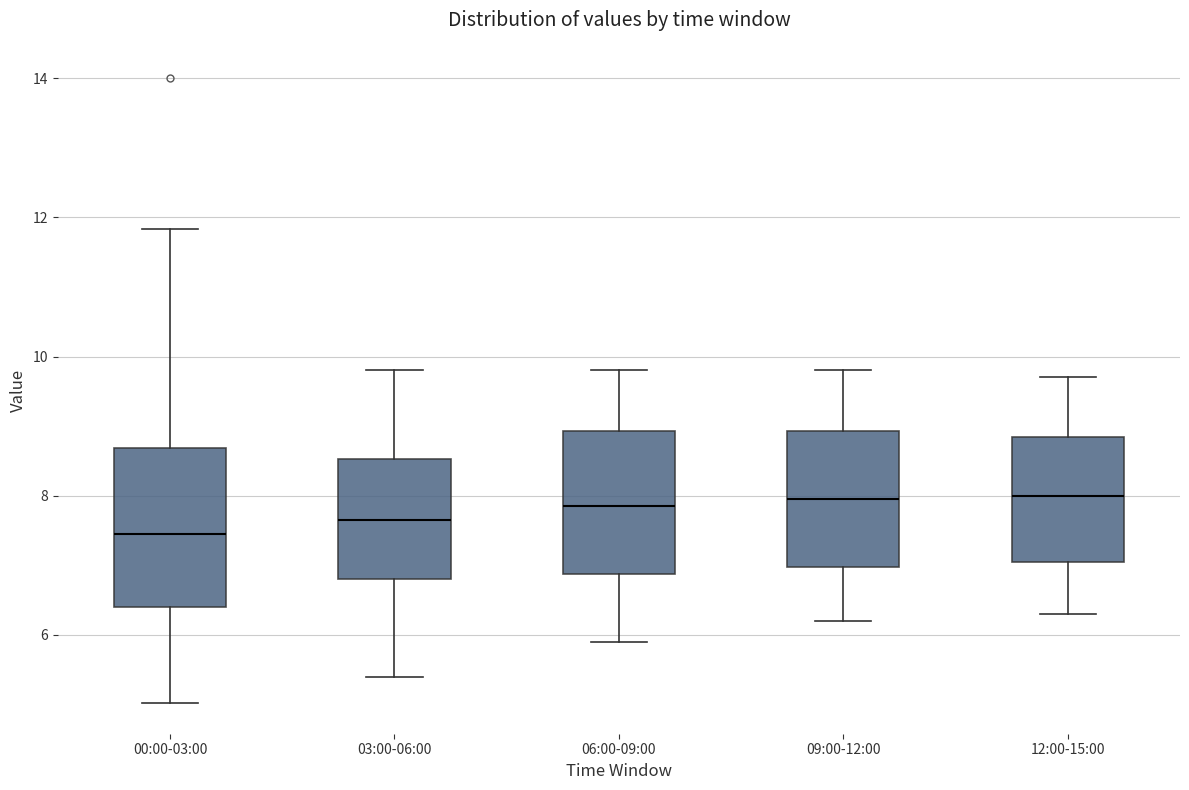

Where does the lower whisker of the box for 03:00-06:00 end on the y-axis? The values are not printed on the chart, so give them approximately, as read against the axis.

5.4